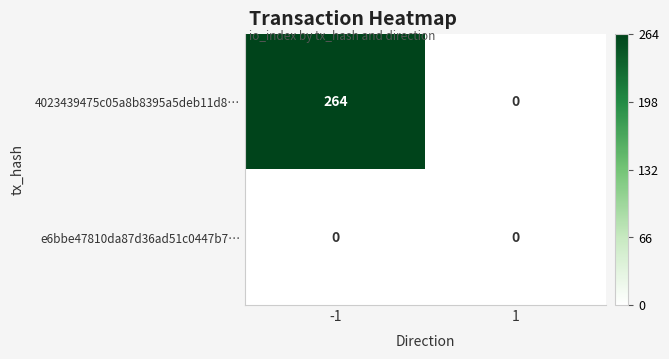

Reading left to right, transcribe all the data shown in this chart.

4023439475c05a8b8395a5deb11d8…: 264	0
e6bbe47810da87d36ad51c0447b7…: 0	0